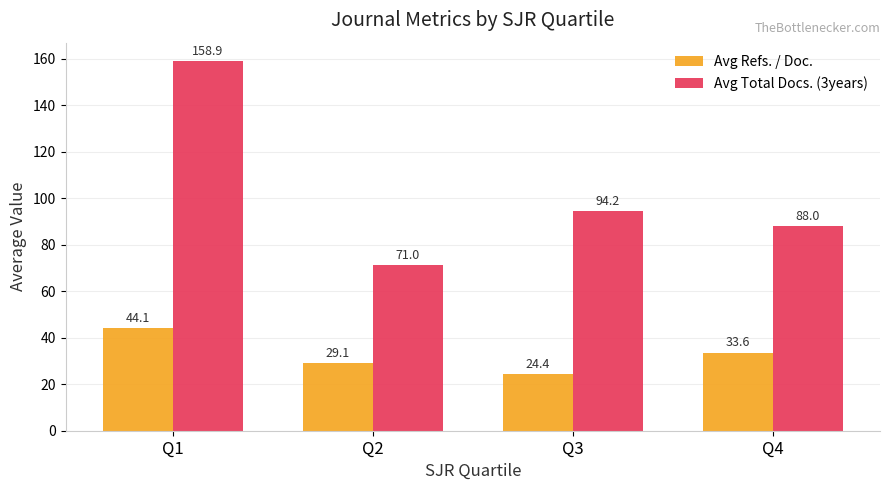

What is the difference between the maximum and second lowest values in the Avg Refs. / Doc. series?

15.0